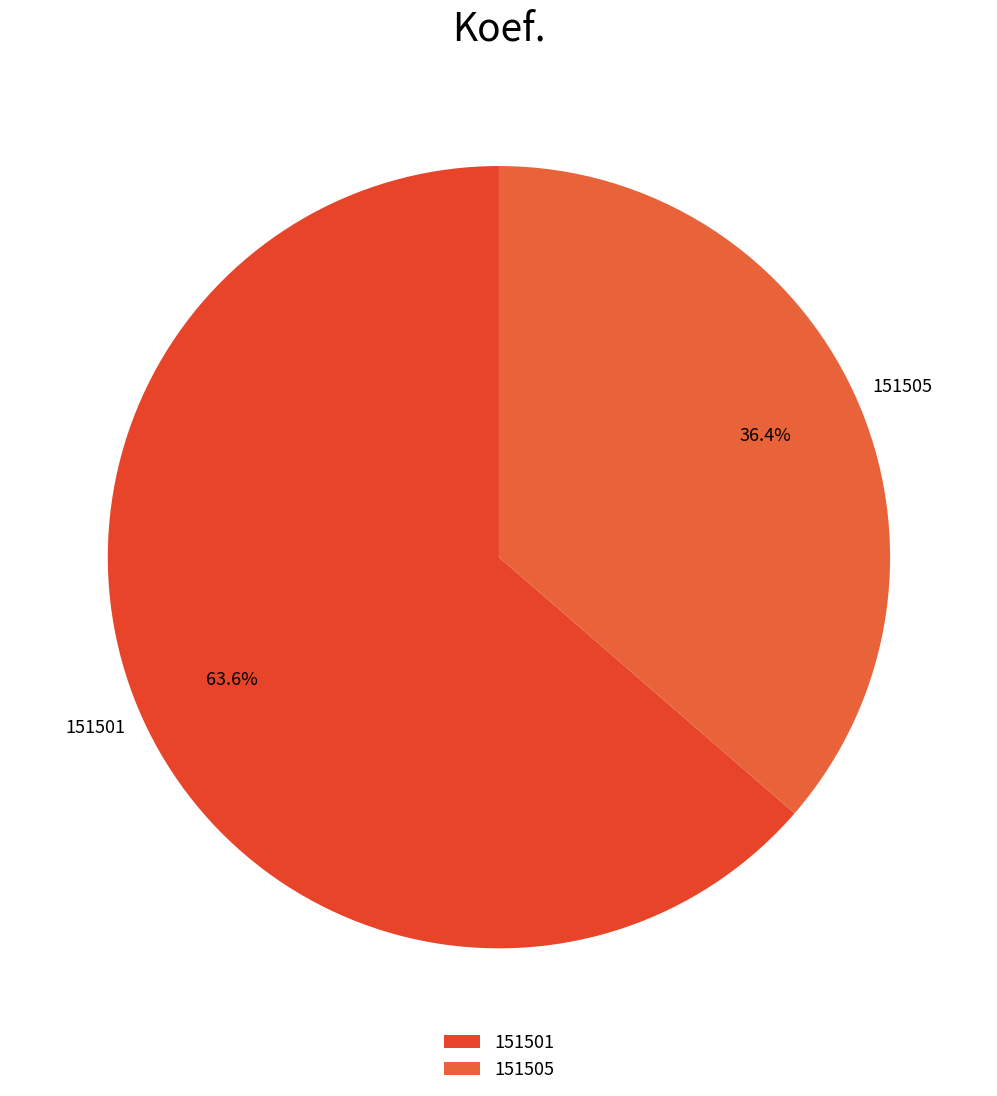

Count the number of slices in the pie.

2